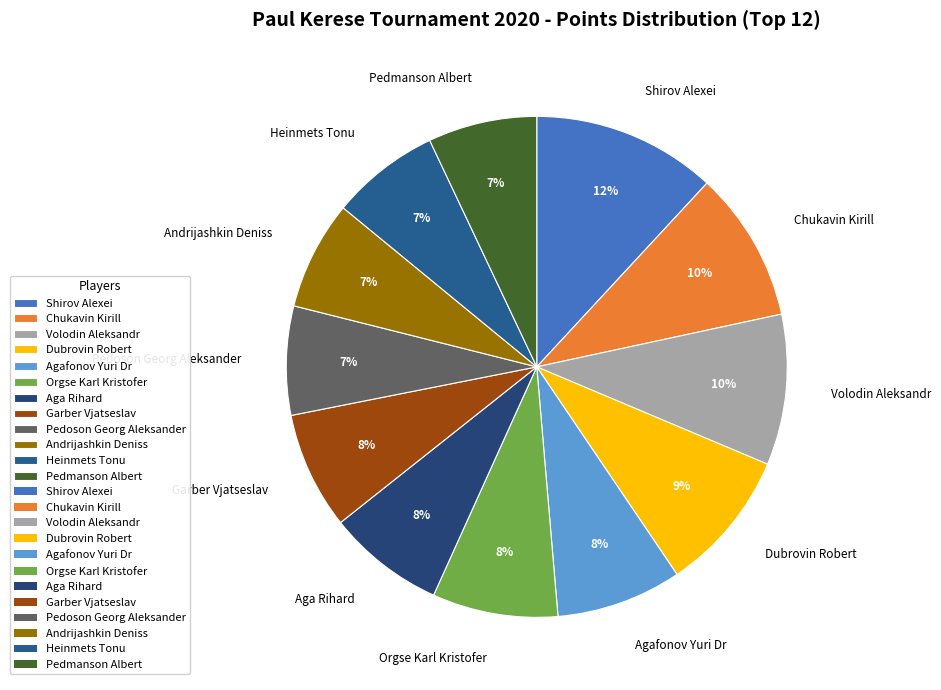

The Garber Vjatseslav slice represents 16% of the pie. True or false?

False